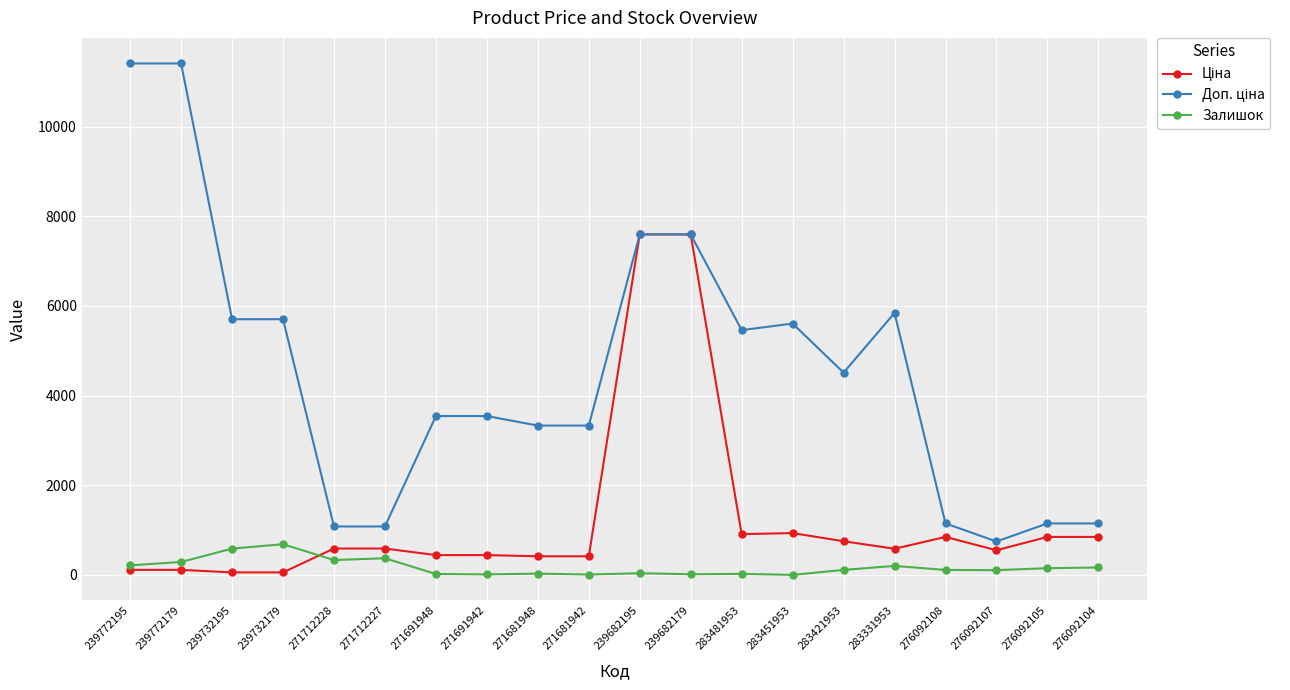

What is the value of the Залишок point at the 3rd from the left?

588.0